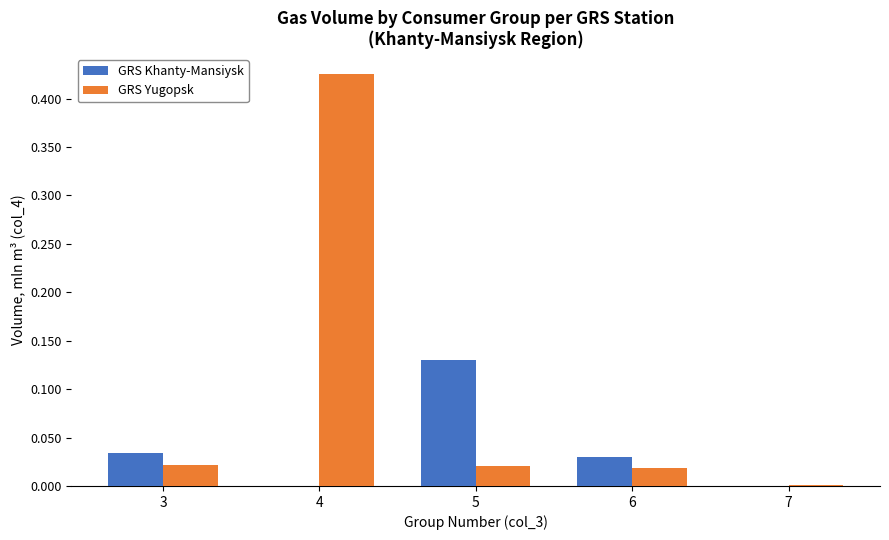

Which category has the highest value in the GRS Khanty-Mansiysk series?

5